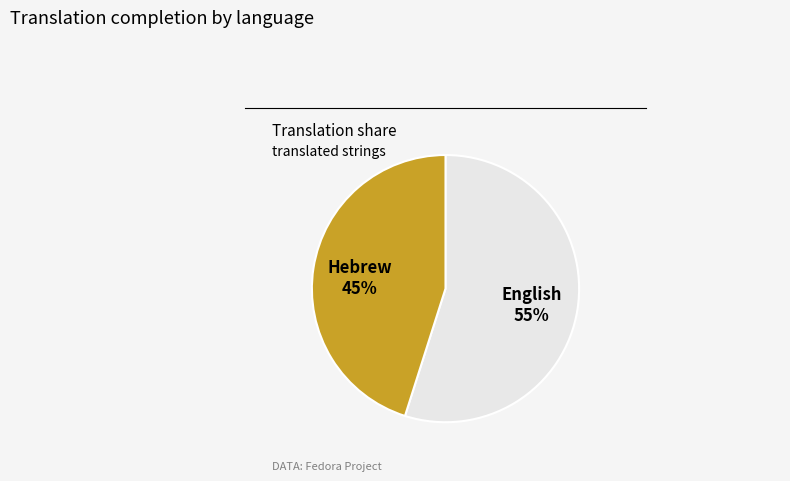

What is the majority slice?

English